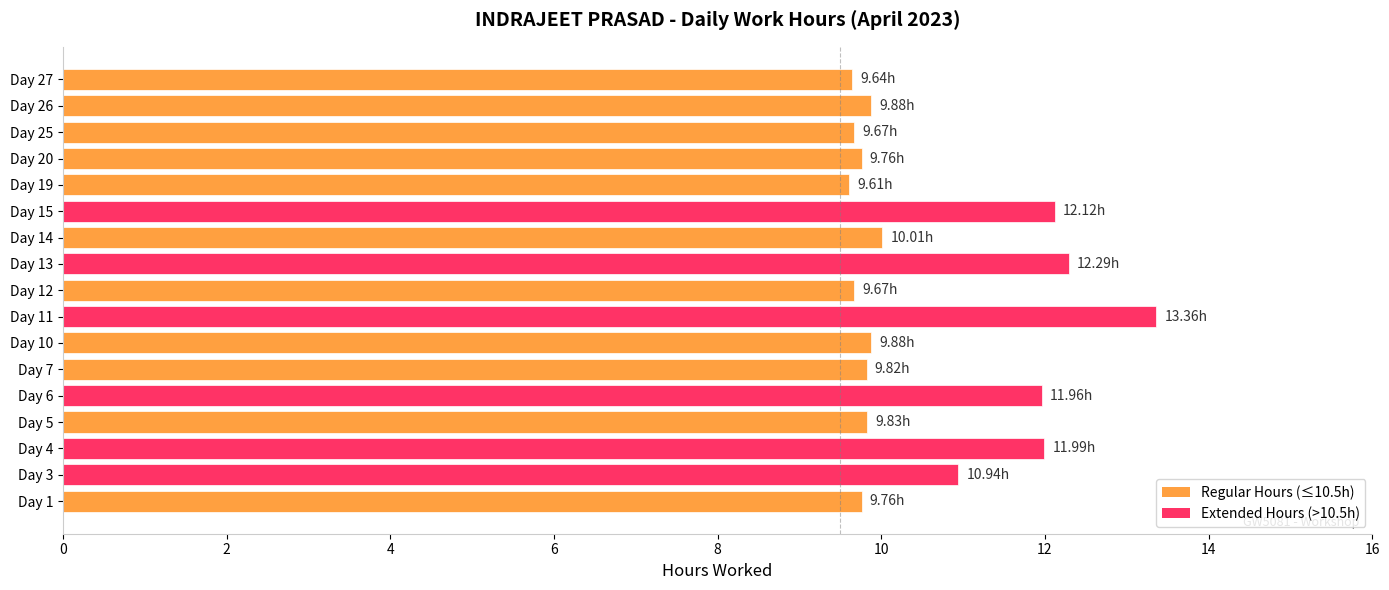

Which has a higher value, Day 19 or Day 15?

Day 15